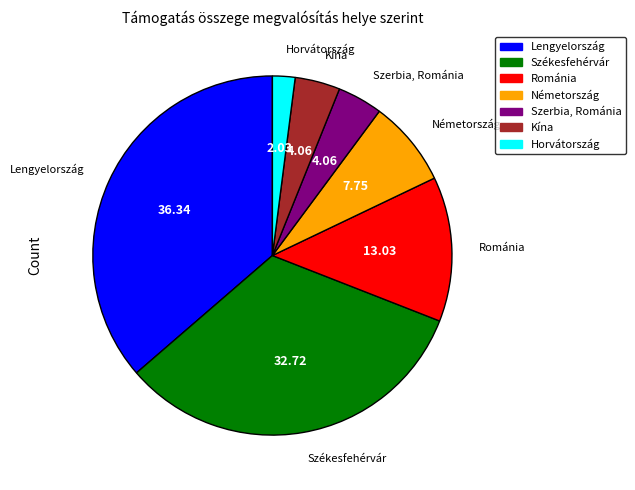

Which has a higher value, Szerbia, Románia or Németország?

Németország